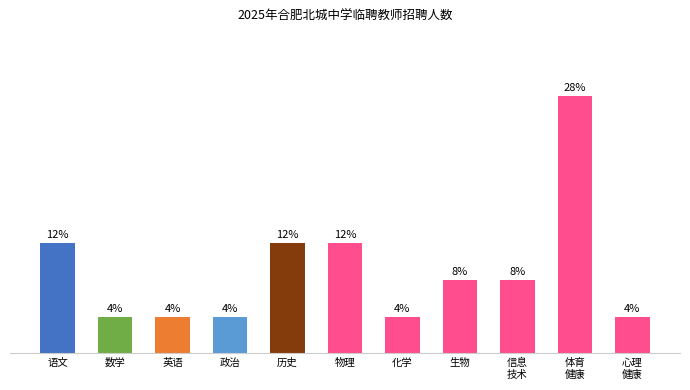

What is the label of the 8th bar from the right?

政治